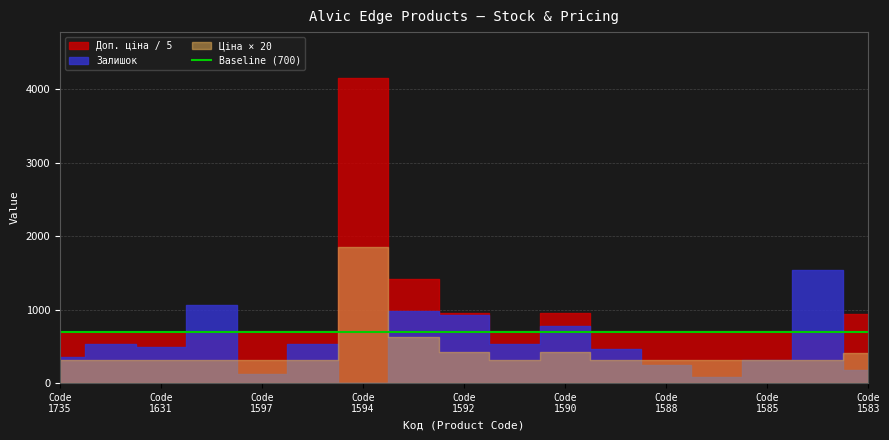

What is the average value of the Доп. ціна series?

4965.3